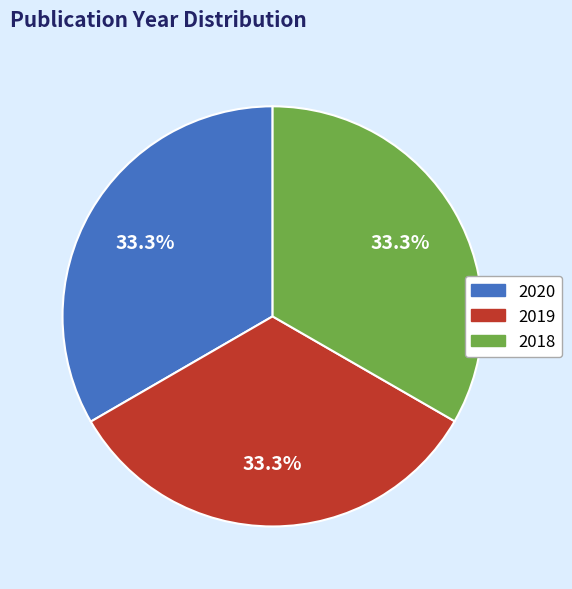

Does 2019 represent more than half of the total?

No